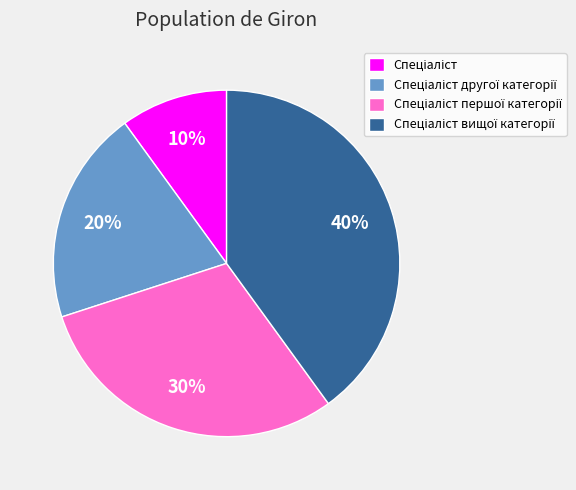

To the nearest percent, what is the difference between the largest and smallest slice percentages?

30%